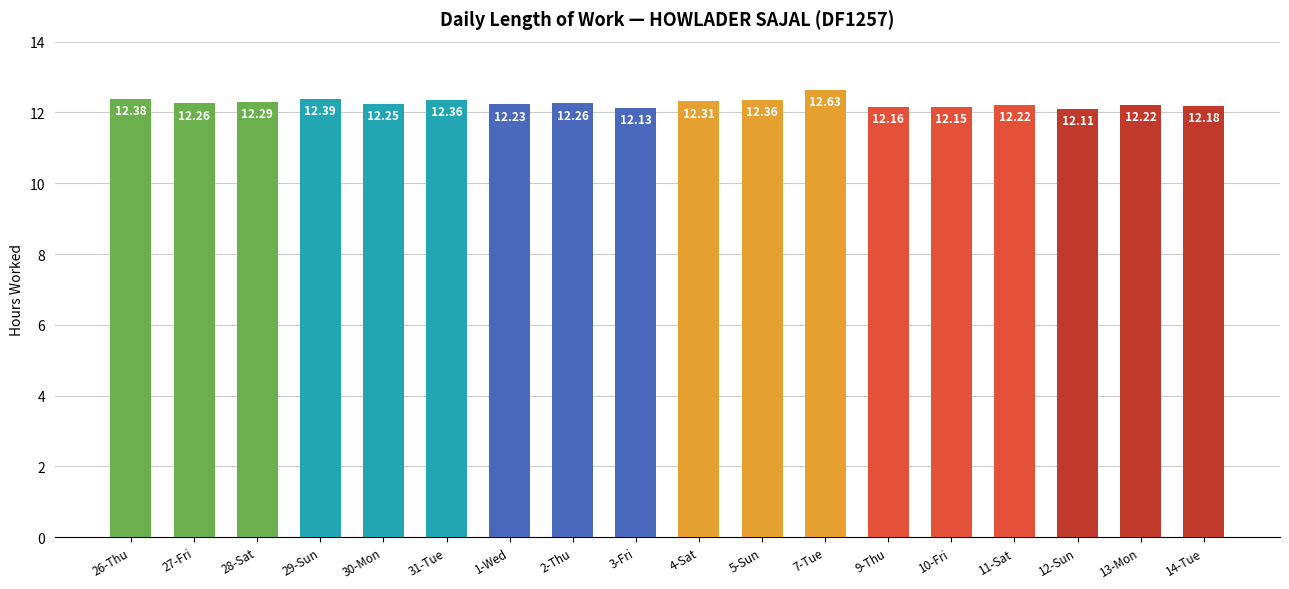

Between 11-Sat and 30-Mon, which is larger?

30-Mon